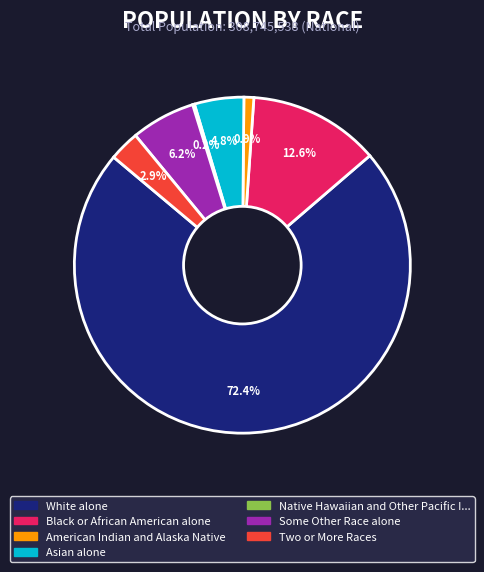

Is there a majority slice in this chart?

Yes